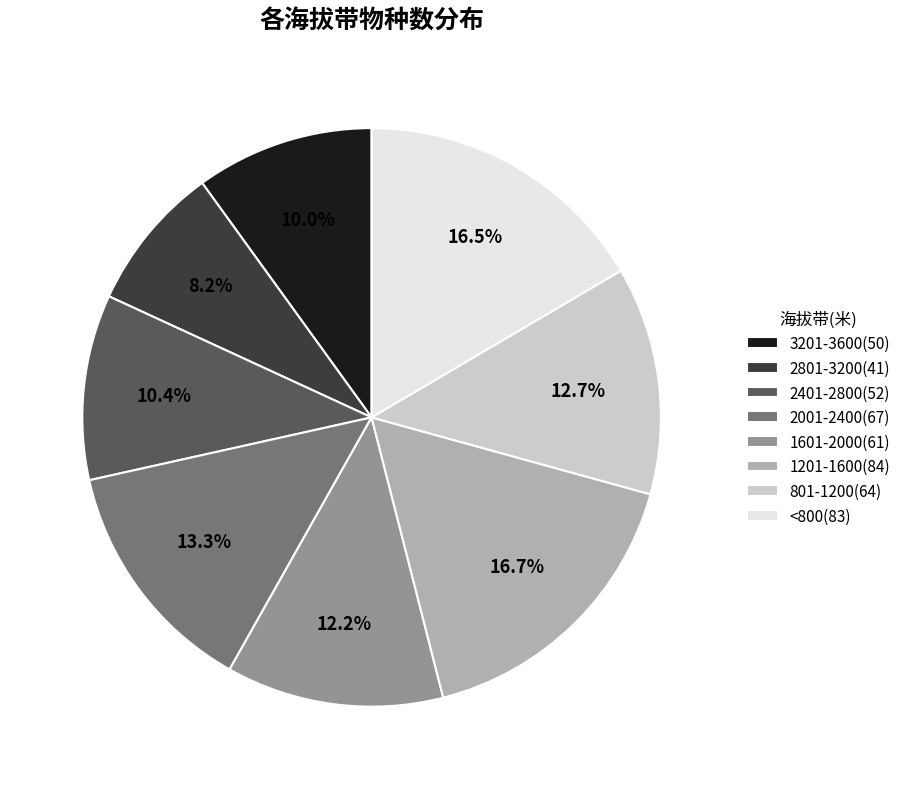

Which slice is the smallest?

2801-3200